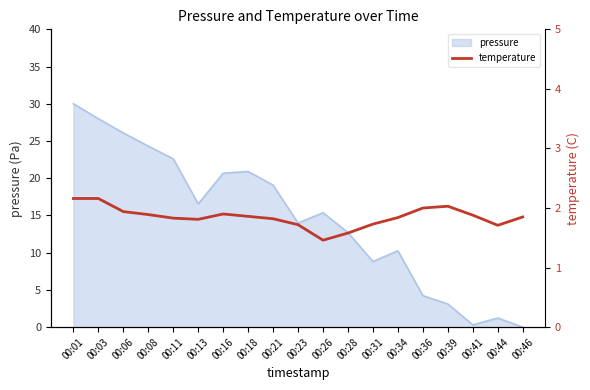

The pressure series shows 6.5 at 00:13. True or false?

False